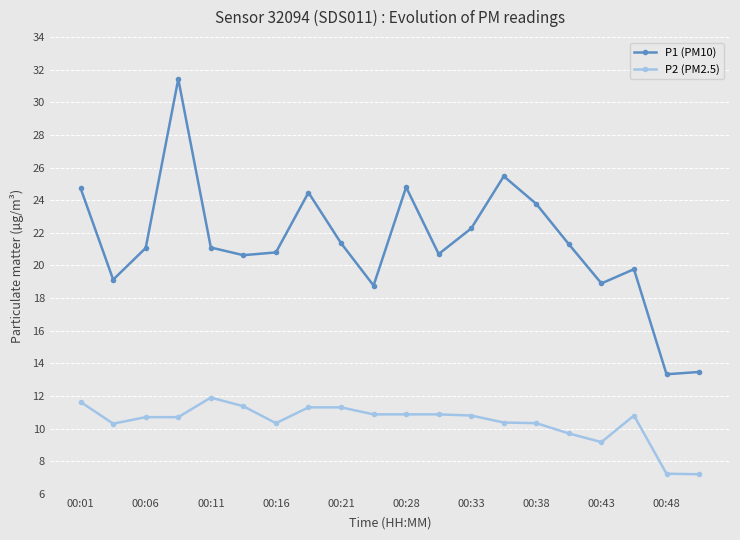

True or false: P1 (PM10) and P2 (PM2.5) cross at least once.

False